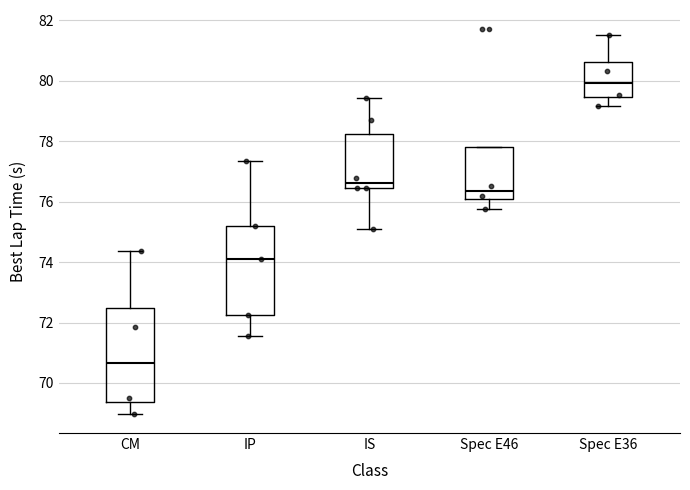

Reading left to right, read every box against the y-axis: the position of its median line, the range the box covers, and the ends of its whiskers. The values are not printed on the chart, so give them approximately, as read against the axis.

CM: median 70.6, box 69.4 to 72.4, whiskers 69.0 to 74.4
IP: median 74.2, box 72.2 to 75.2, whiskers 71.6 to 77.4
IS: median 76.6, box 76.4 to 78.2, whiskers 75.2 to 79.4
Spec E46: median 76.4, box 76.0 to 77.8, whiskers 75.8 to 77.8
Spec E36: median 80.0, box 79.4 to 80.6, whiskers 79.2 to 81.6